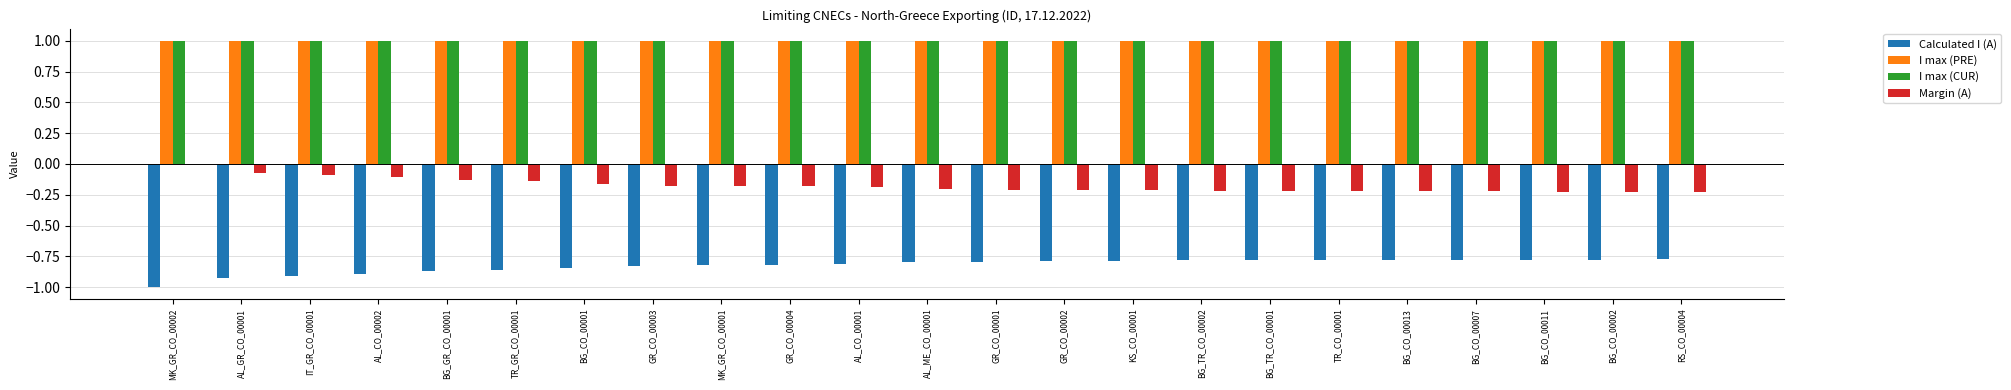

True or false: I max (CUR) has a value of 0.5 at BG_CO_00002.

False